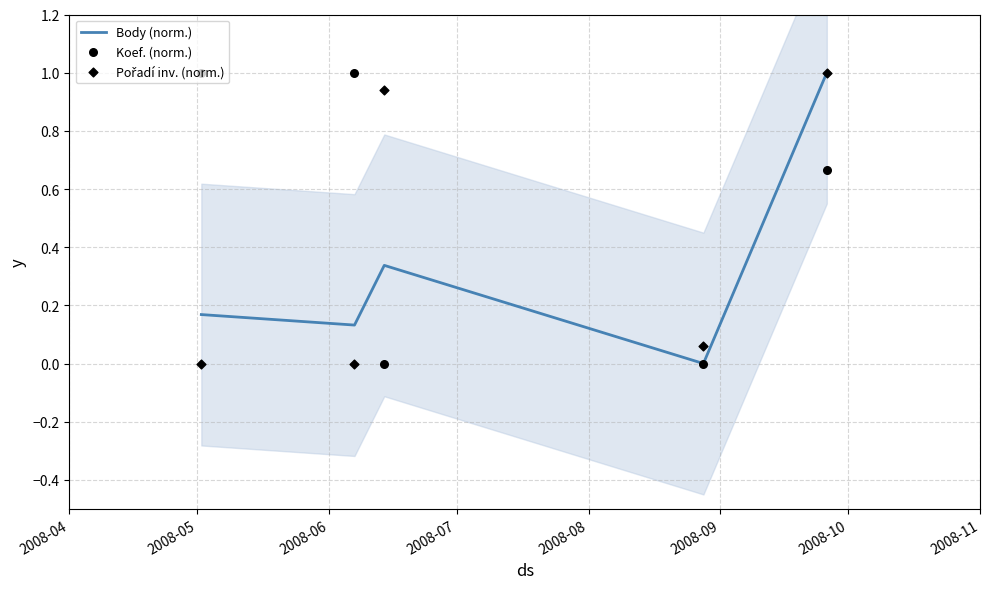

Which series has the largest total across all categories?

Koef. (norm.)